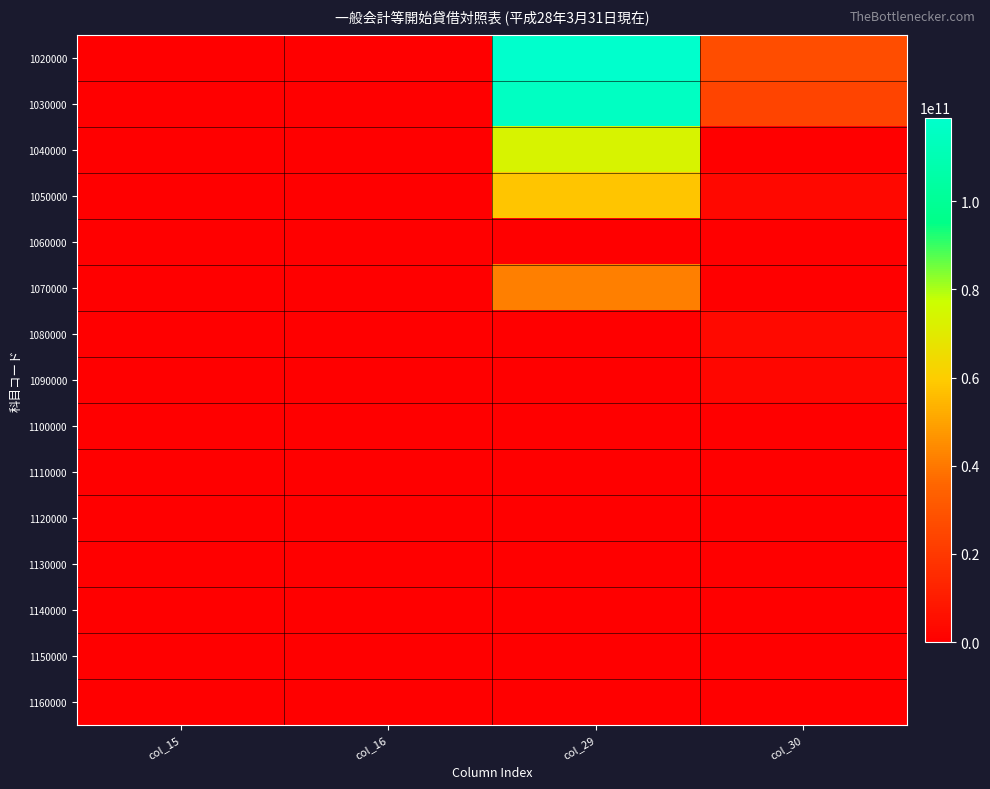

What is the greatest value displayed?

118956227188